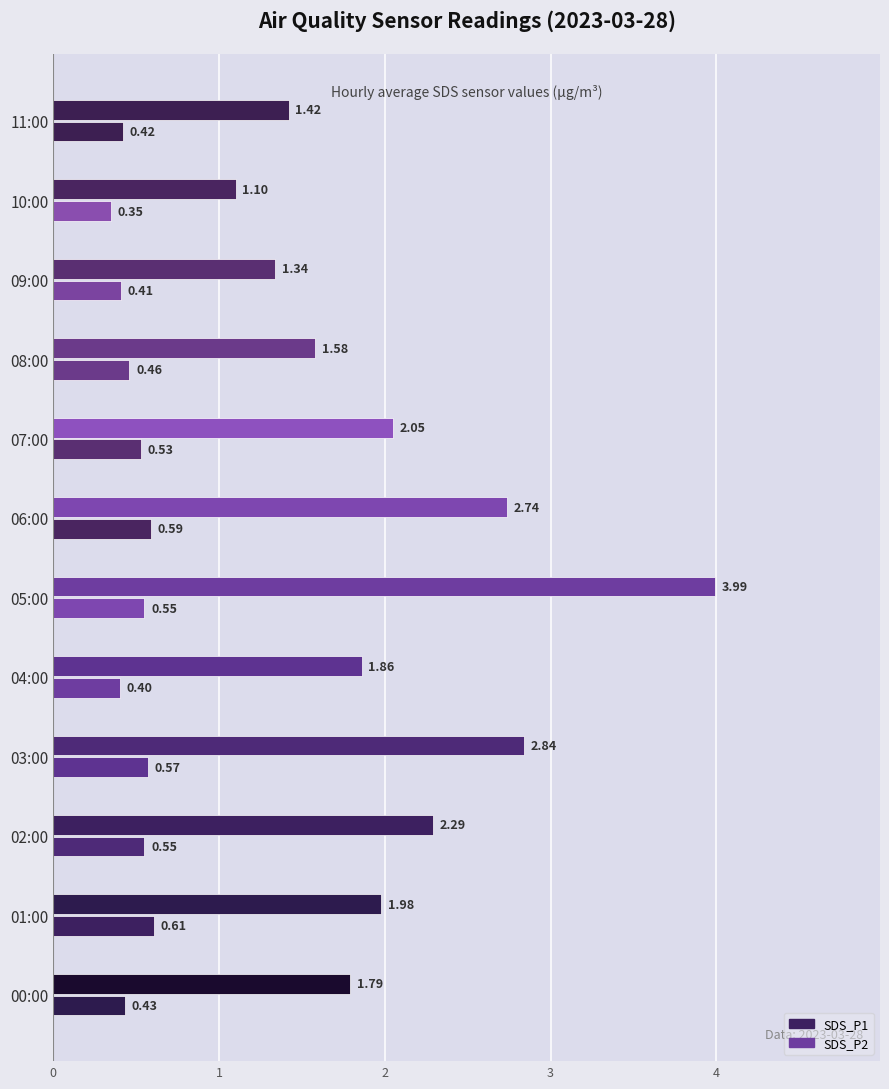

Count the number of categories in the chart.

12